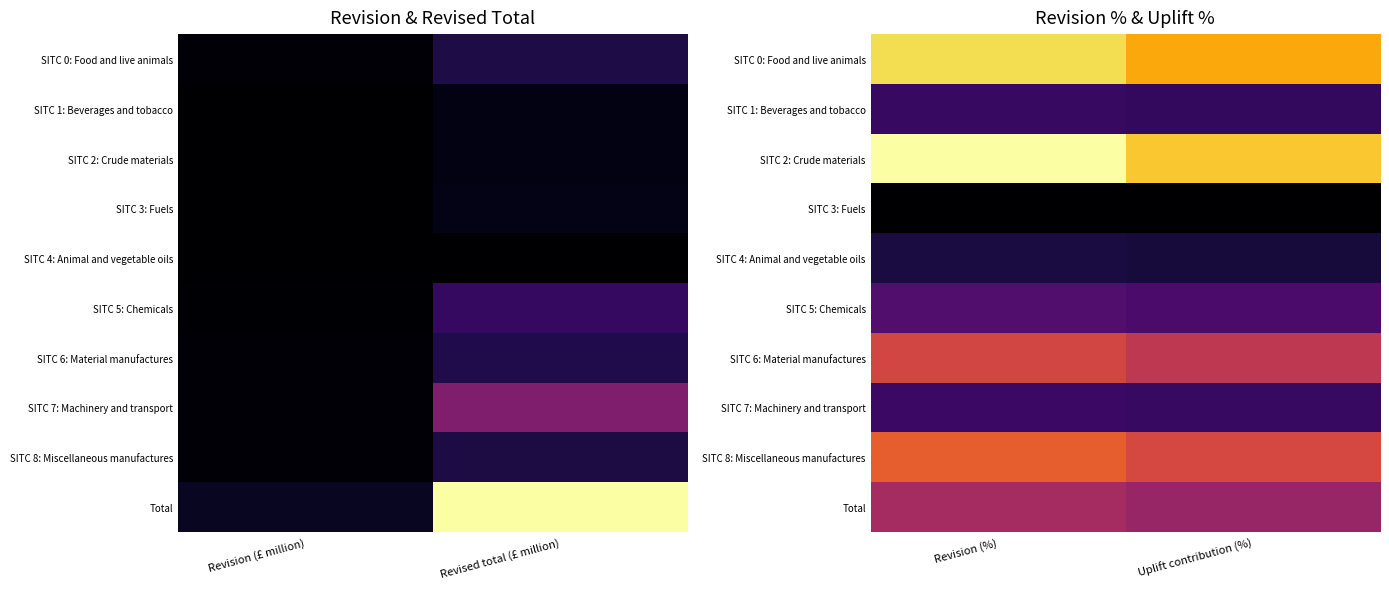

True or false: SITC 0: Food and live animals has a value of 14.2 at Uplift contribution (%).

False